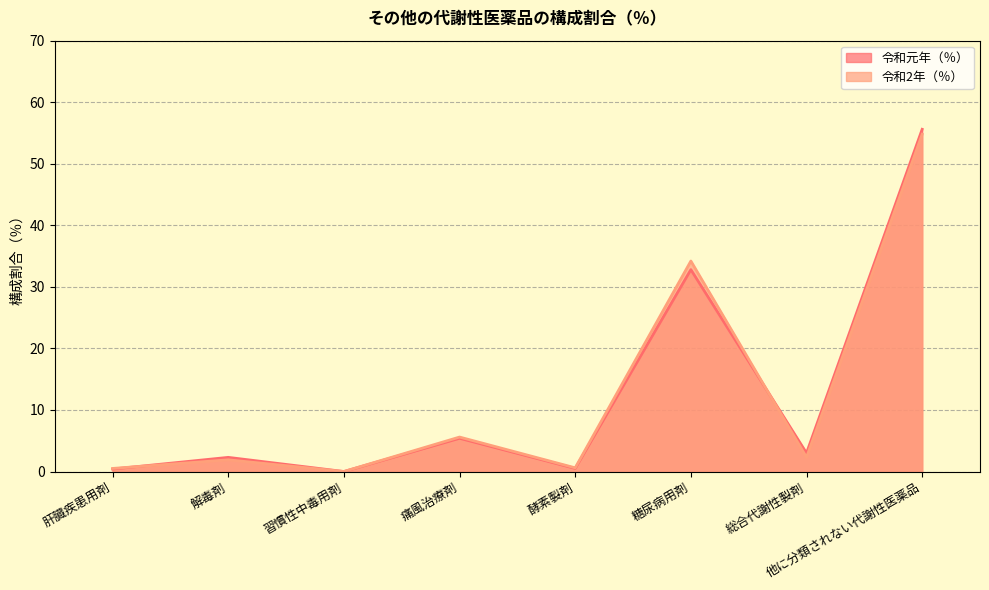

The value of 令和2年（％） at 総合代謝性製剤 is 3.7. True or false?

False